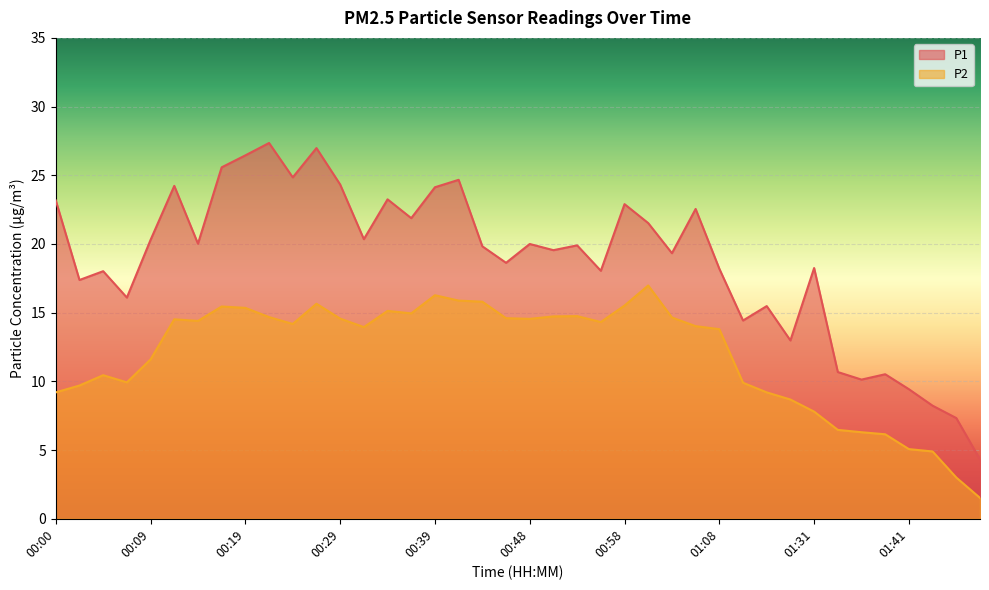

Which series has the widest spread of values?

P1